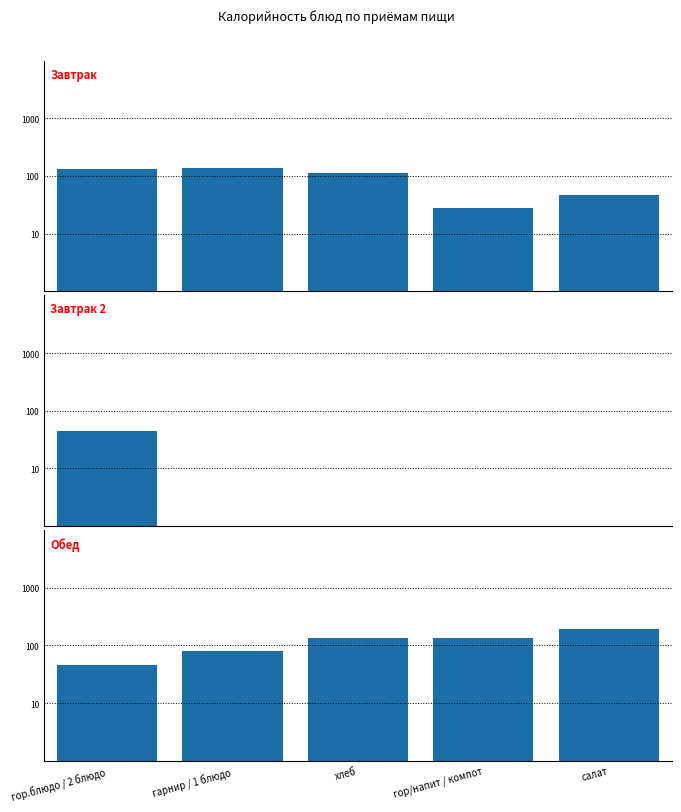

List the series in order of their overall mean, highest first.

Обед, Завтрак, Завтрак 2